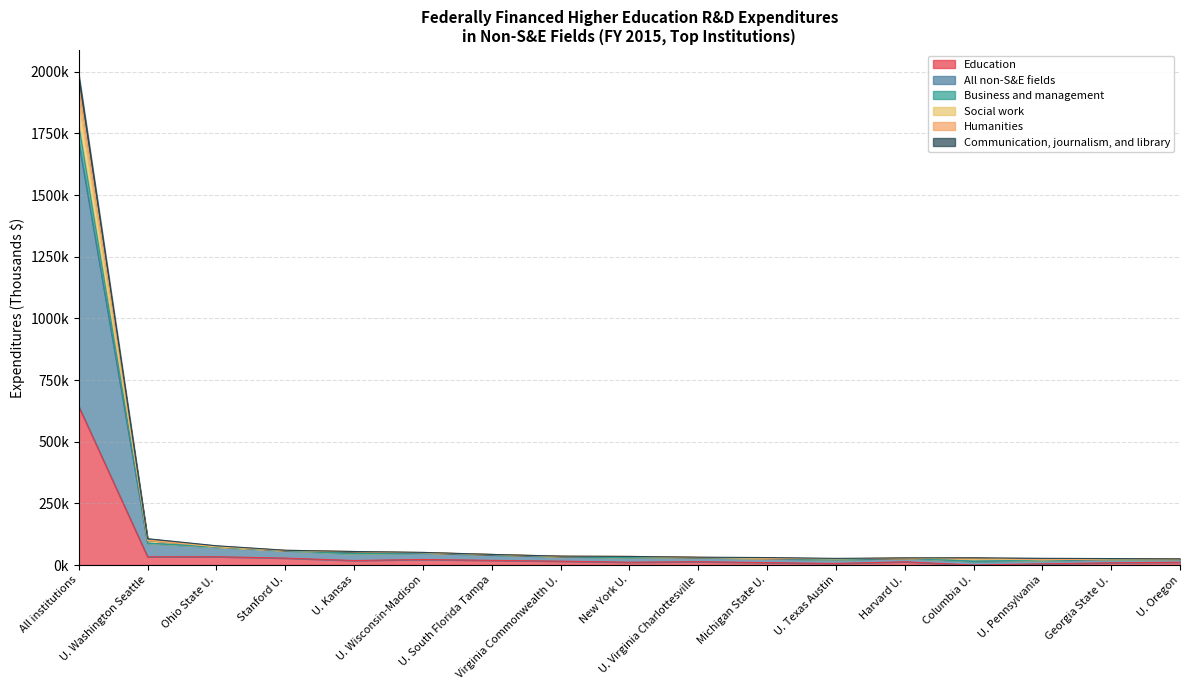

True or false: Education and All non-S&E fields intersect in this chart.

False